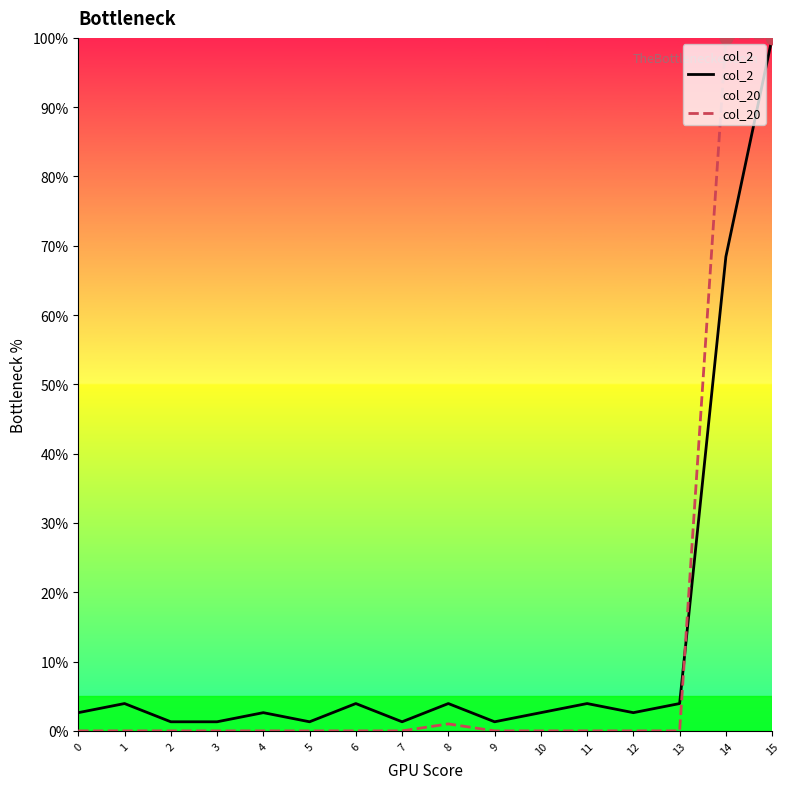

At which category is the sum across all series the highest?

15